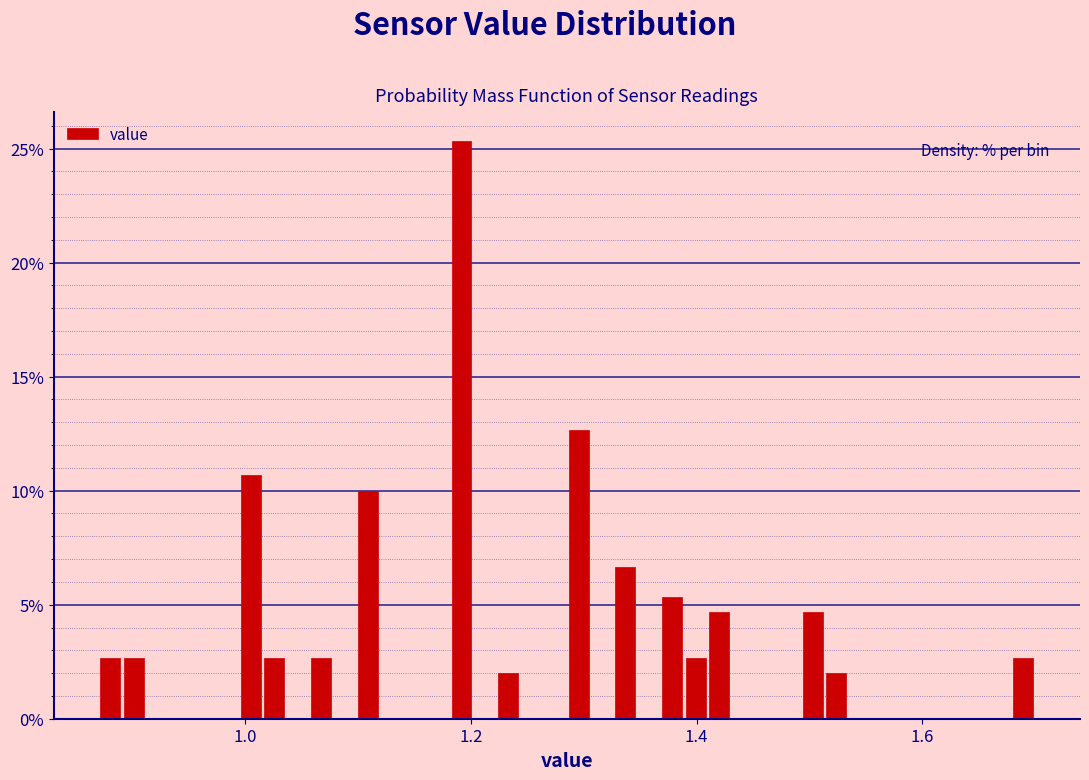

Around what value on the x-axis is the tallest bar? Give the approximate position of its centre, as read against the axis.

1.20